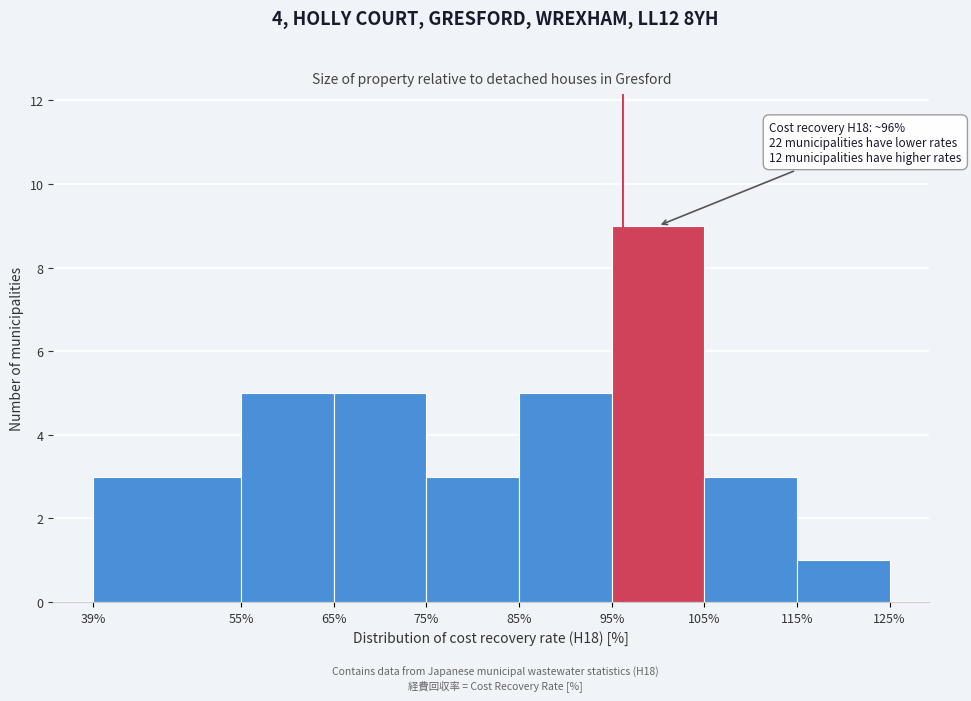

Which range on the x-axis has the tallest bar?

95% to 105%